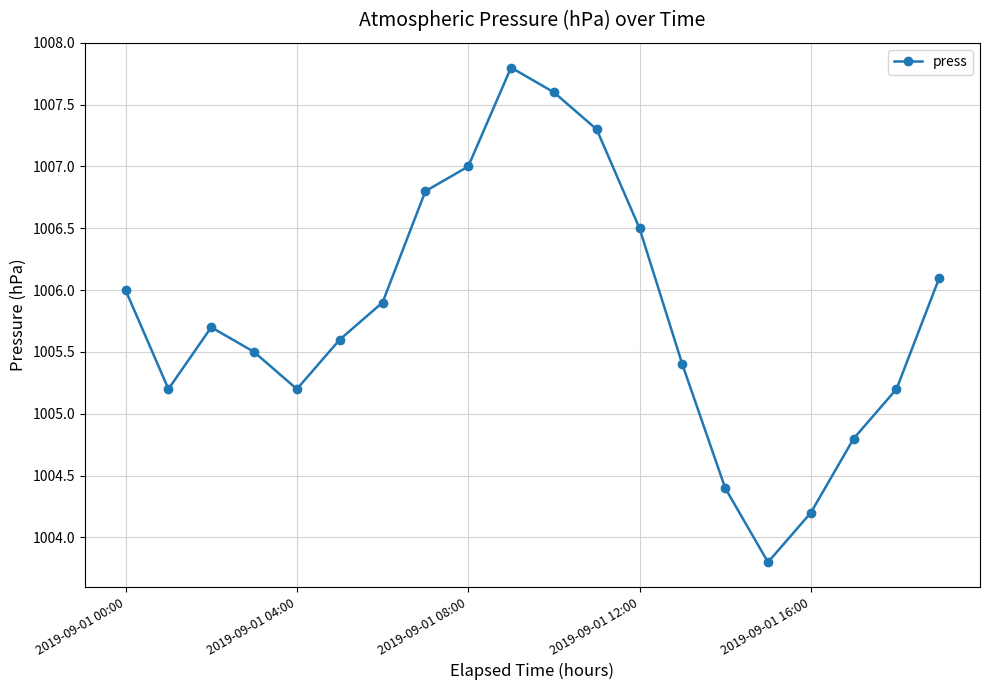

How many interior local peaks (higher than both neighbors) does the data have?

2